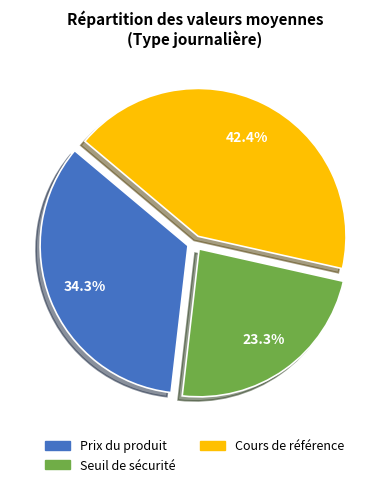

Combined, what portion of the pie is Cours de référence and Seuil de sécurité?

65.7%